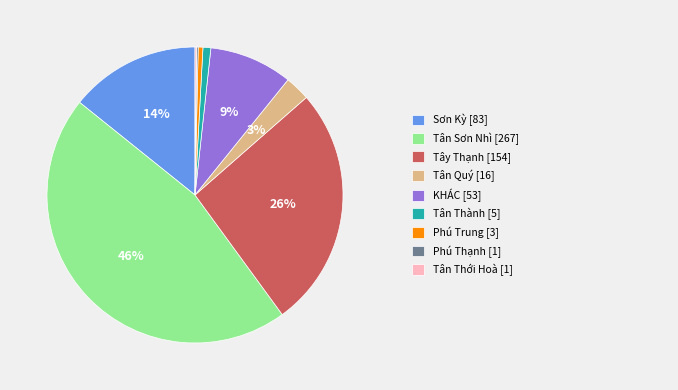

To the nearest percent, what is the average slice percentage?

11%